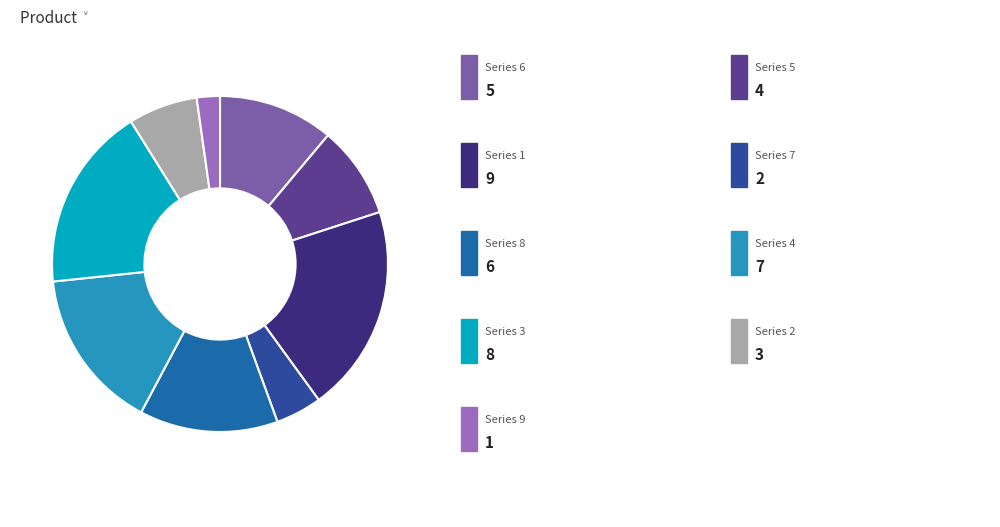

How many slices are in this pie chart?

9